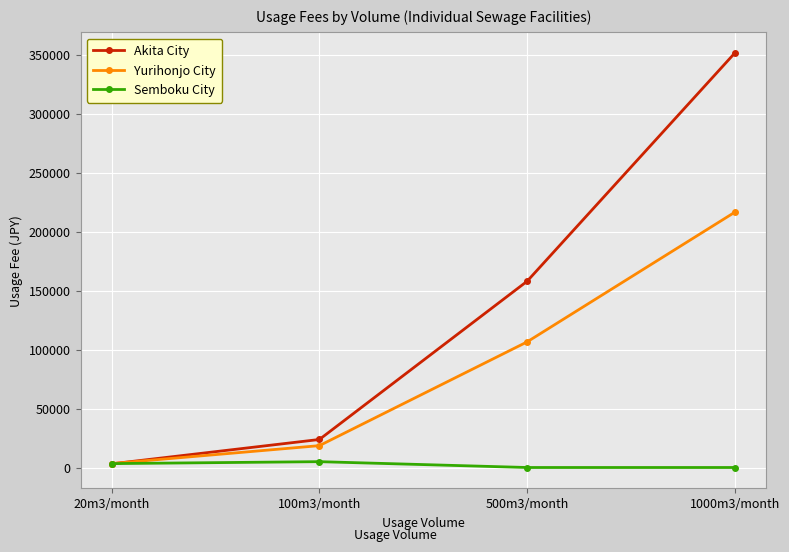

At which label is Yurihonjo City closest to 109938?

500m3/month